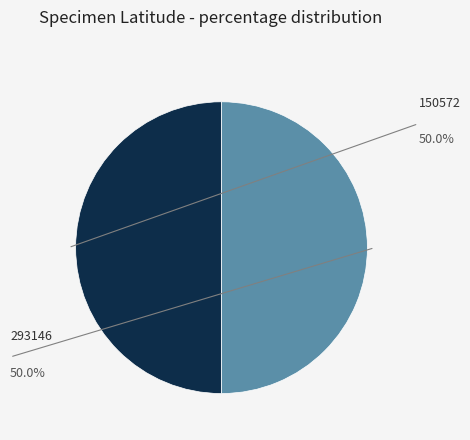

Is it true that 150572 is 50% of the pie?

True